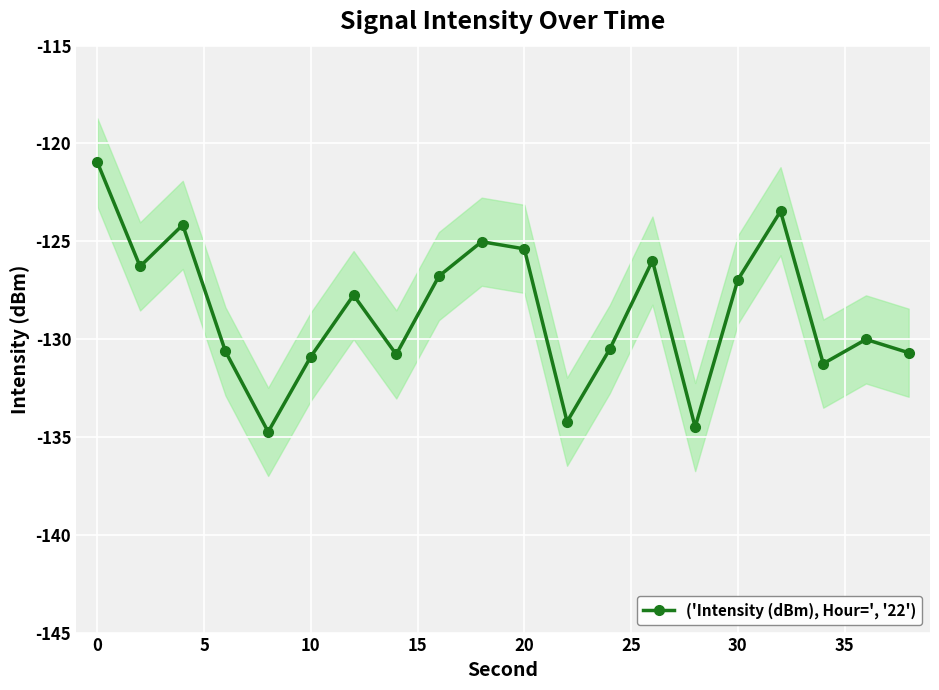

What is the highest value of the ('Intensity (dBm), Hour=', '22') series?

-121.0